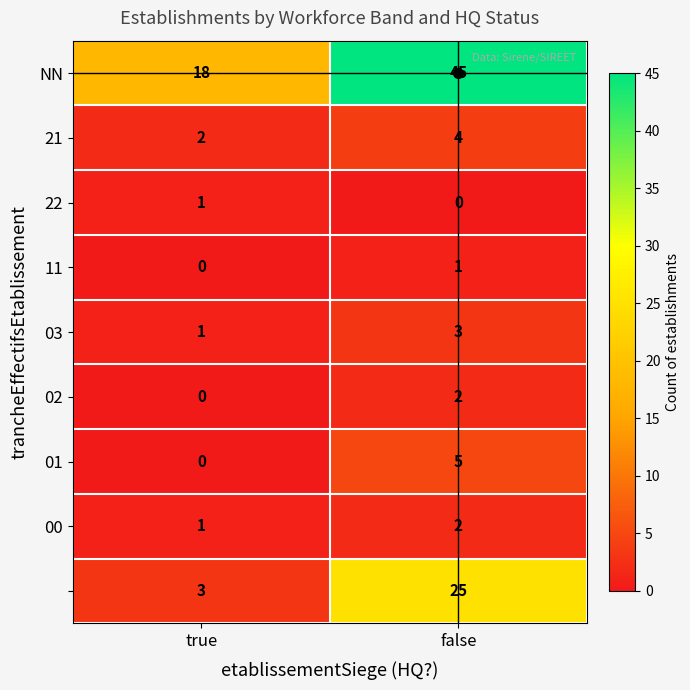

At how many categories does at least one series exceed 22?

1